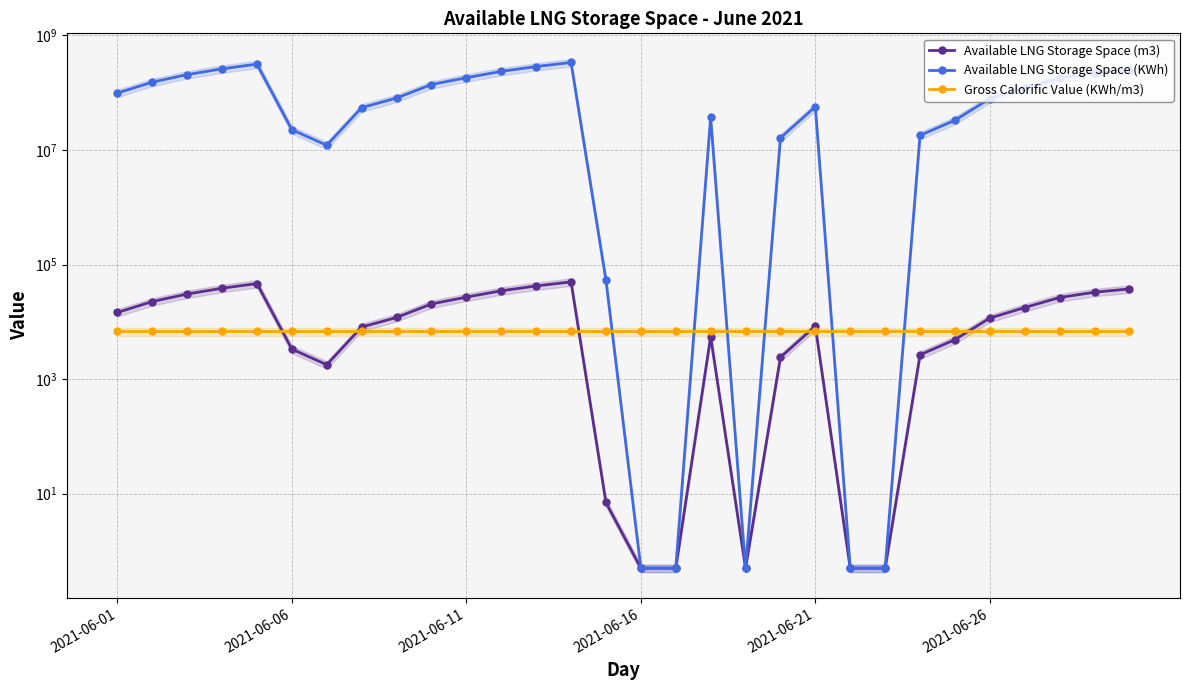

What is the sum of all Available LNG Storage Space (m3) values?

502011.5